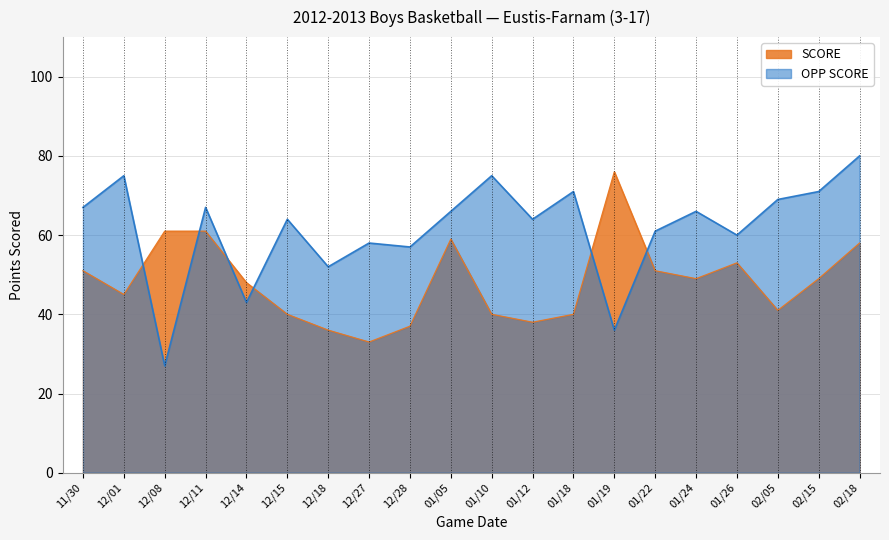

What is the total value across all series at 01/05?

125